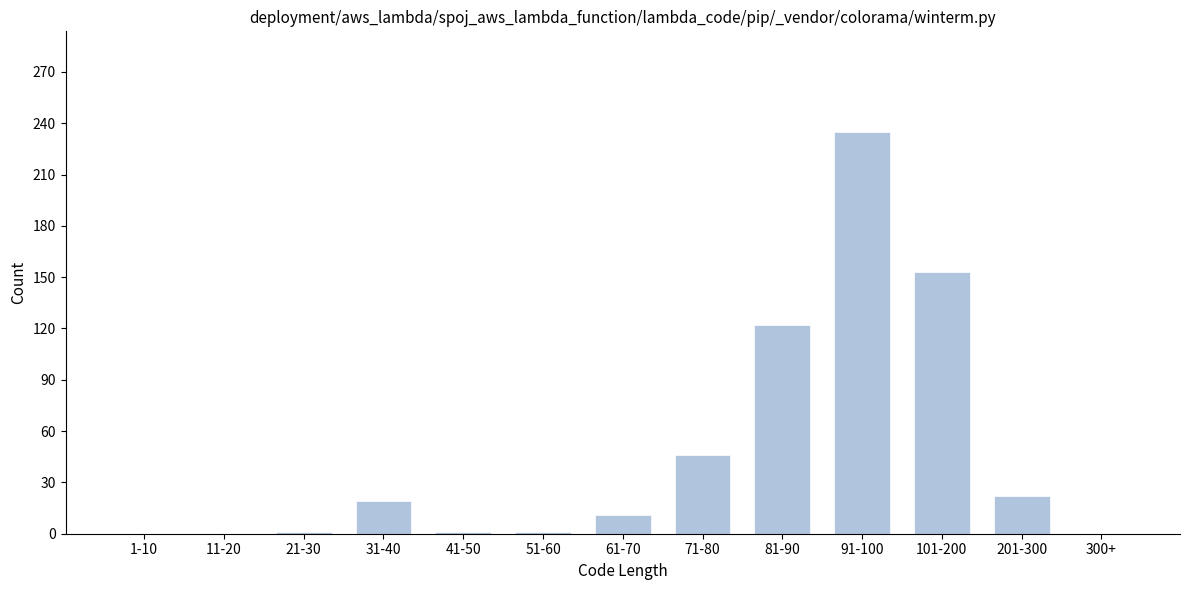

Where is the data nearest to the value 117?

81-90